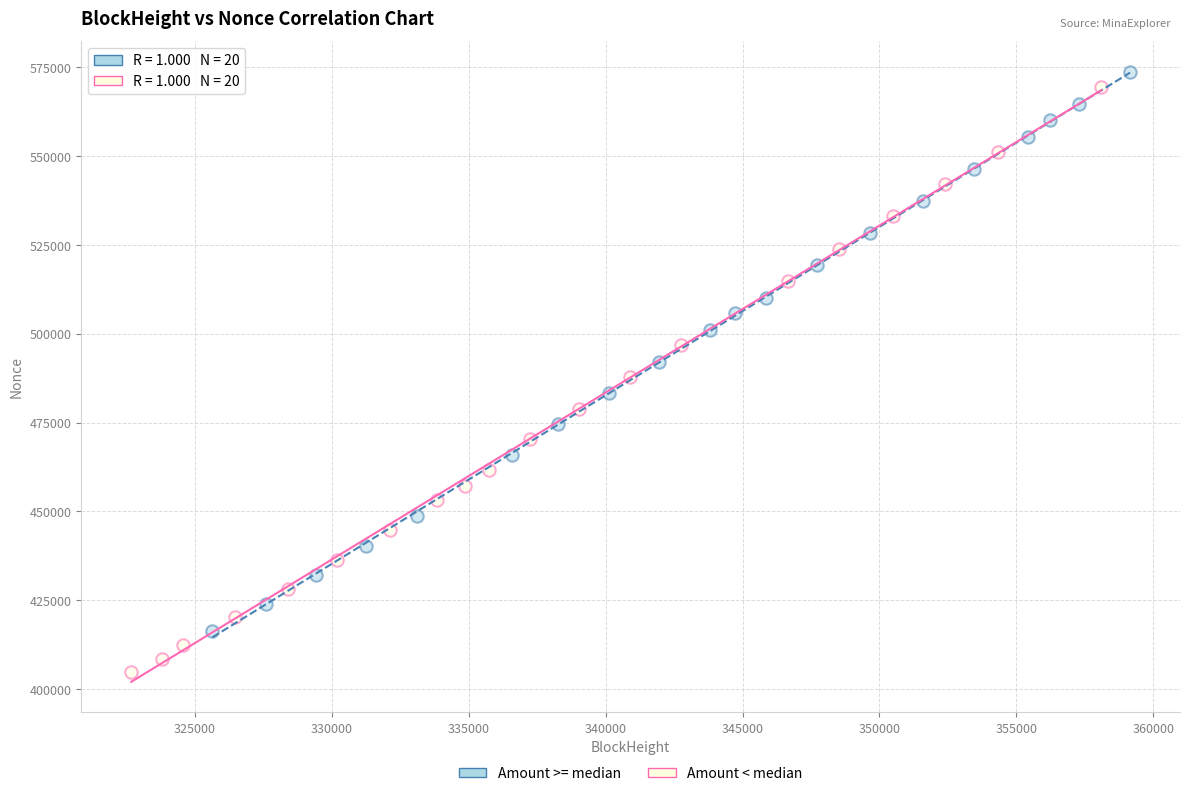

What are all the series names shown in the legend?

Amount >= median, Amount < median